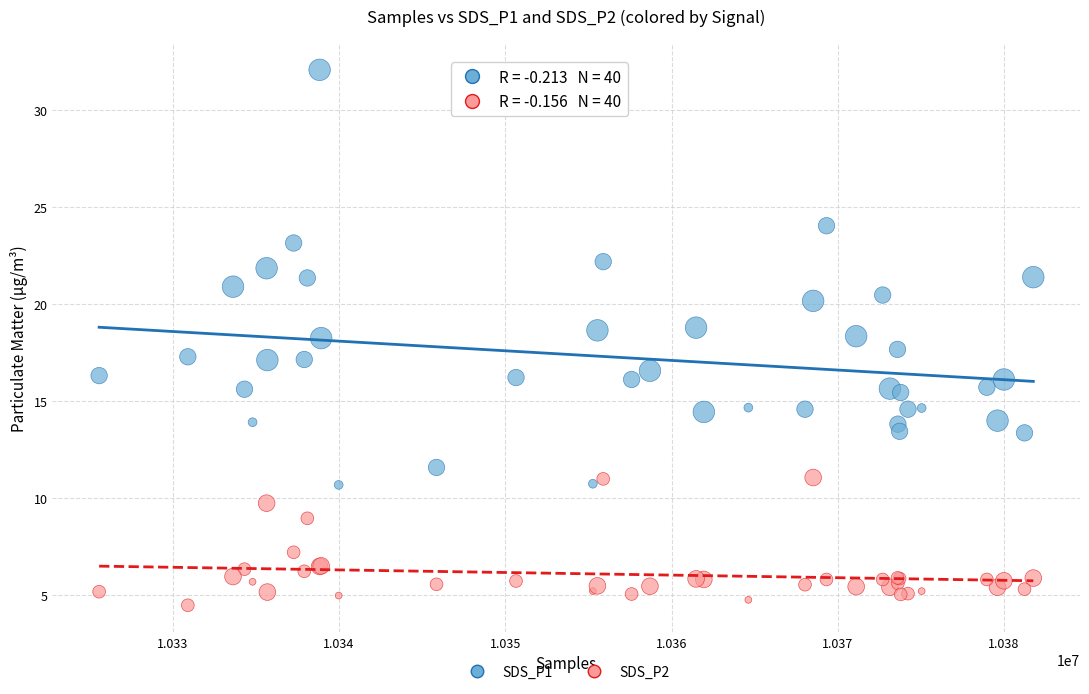

Which series reaches the minimum Y coordinate?

SDS_P2